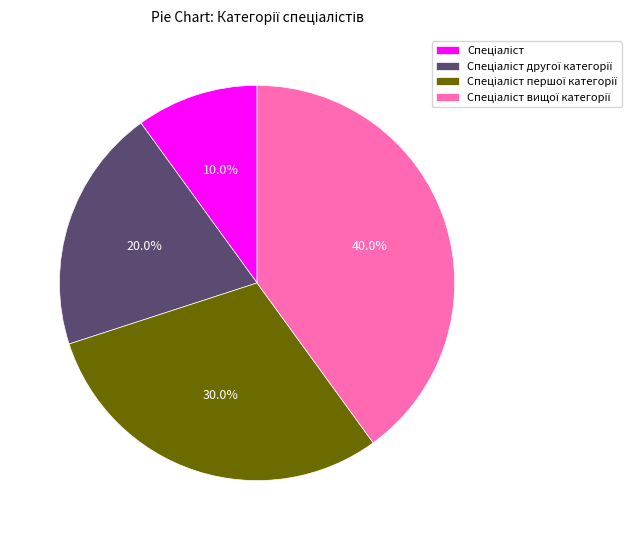

Is there any slice that represents more than half of the pie?

No